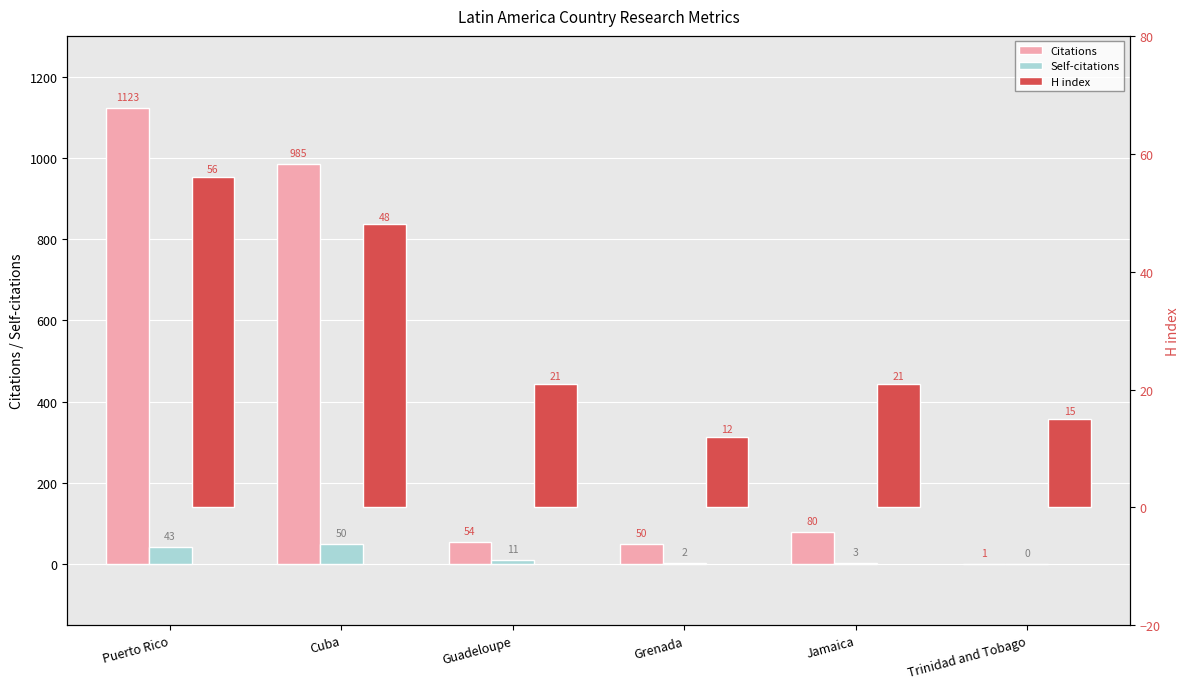

What is the sum of the Self-citations values at Jamaica and Puerto Rico?

46